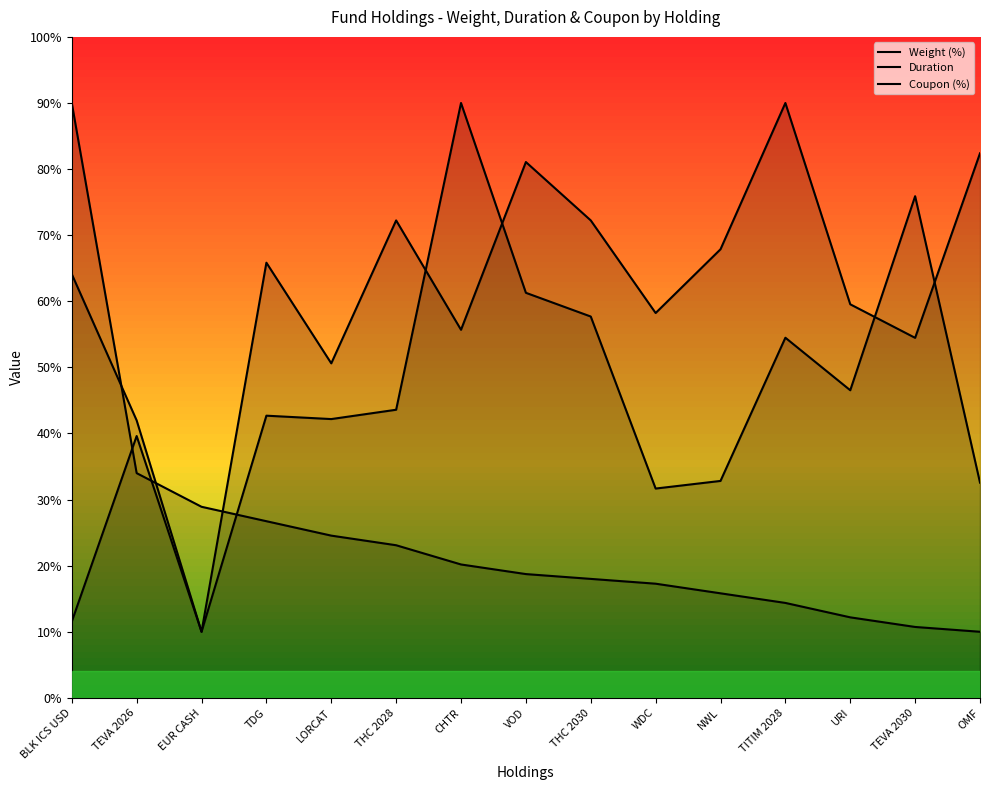

What is the highest value of the Weight (%) series?

9.0